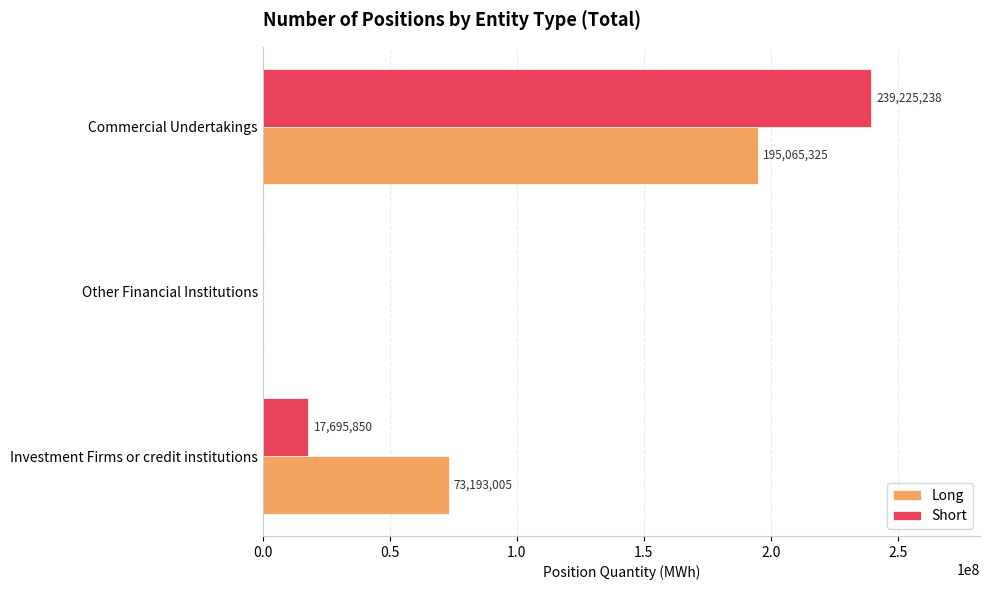

Which category has the highest value in the Long series?

Commercial Undertakings